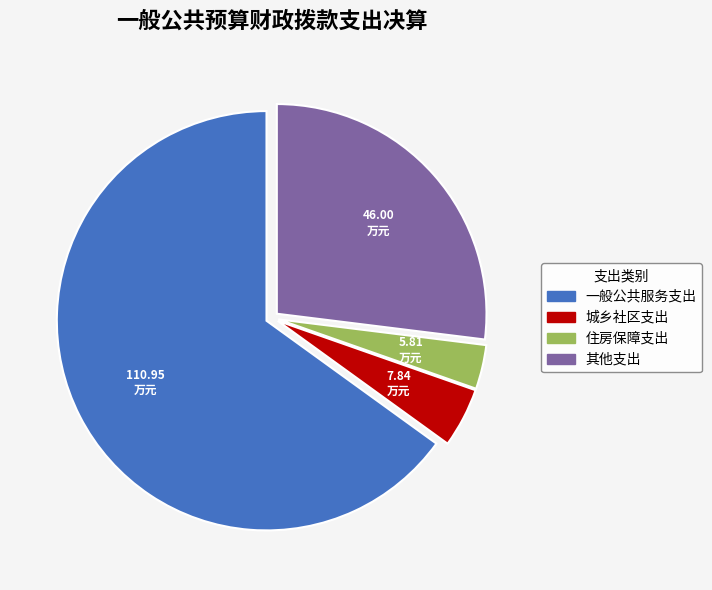

Rank the categories by value from highest to lowest.

一般公共服务支出, 其他支出, 城乡社区支出, 住房保障支出